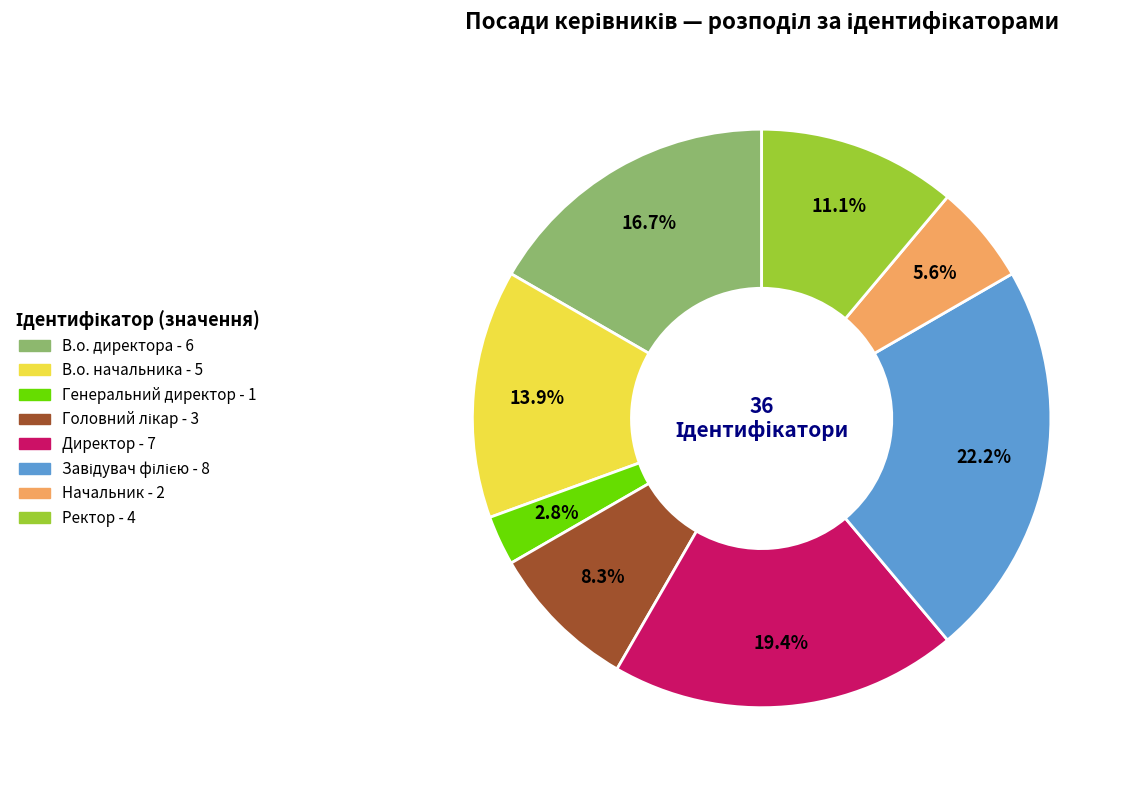

Which slice is the smallest?

Генеральний директор